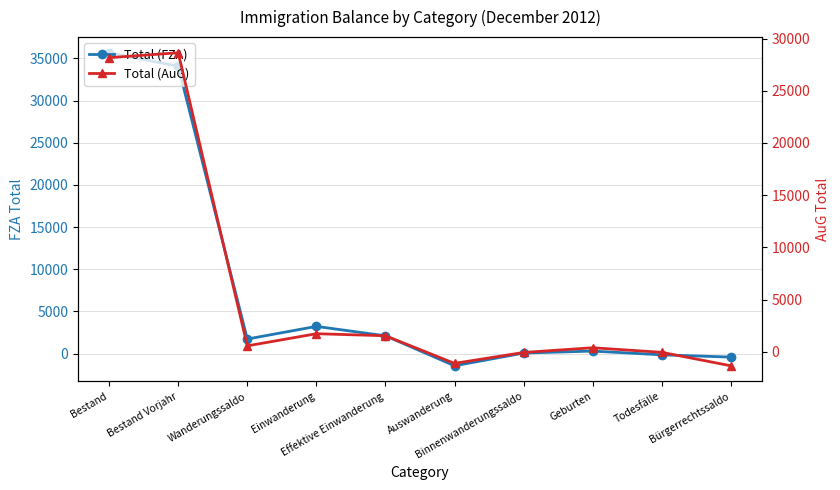

How many times do Total (FZA) and Total (AuG) cross each other?

4